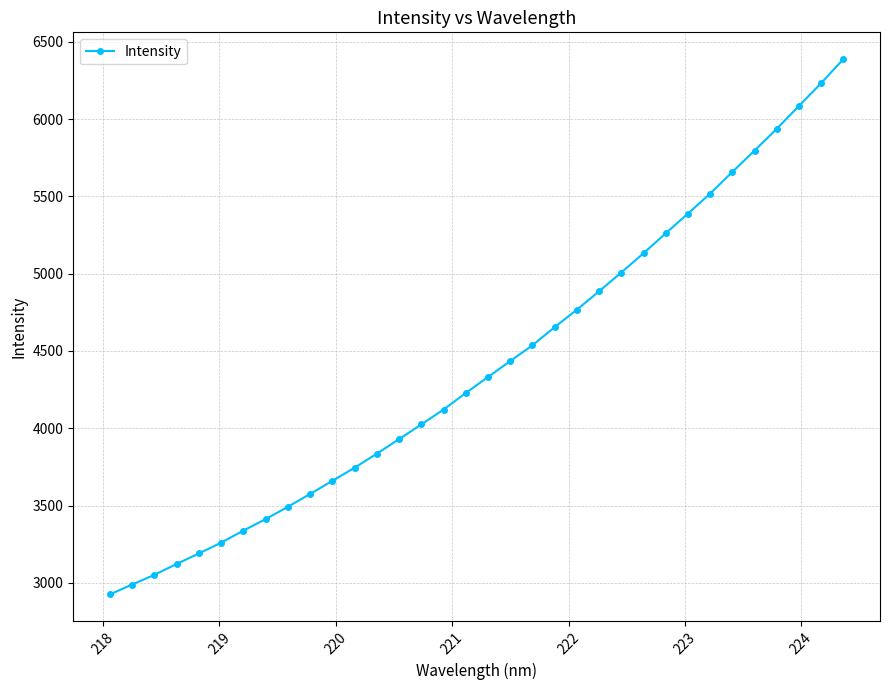

What is the sum of all values?

149917.6